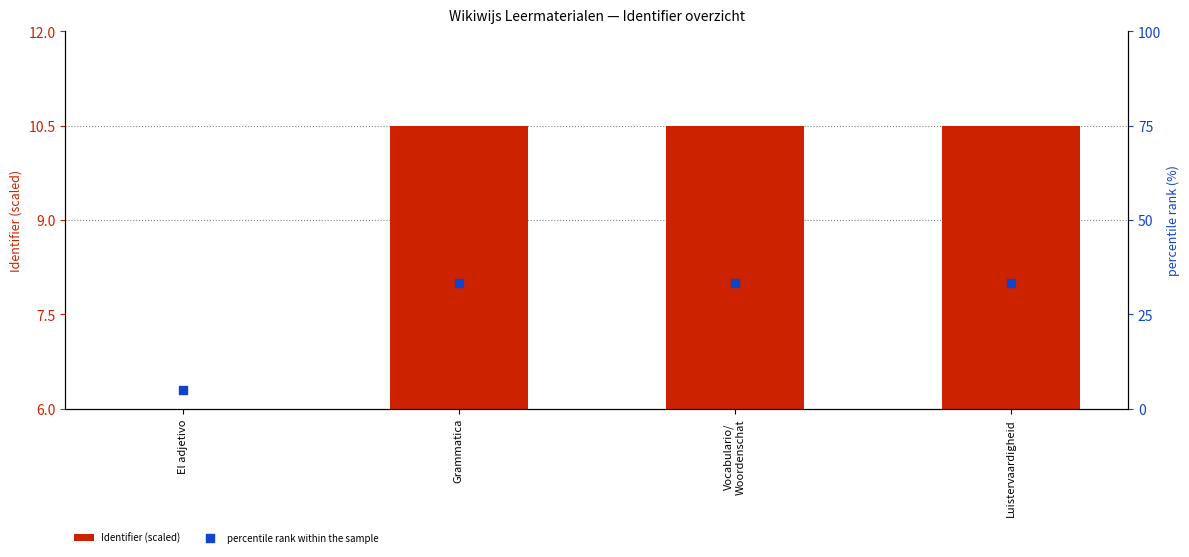

What are all the series names shown in the legend?

Identifier (scaled), percentile rank within the sample